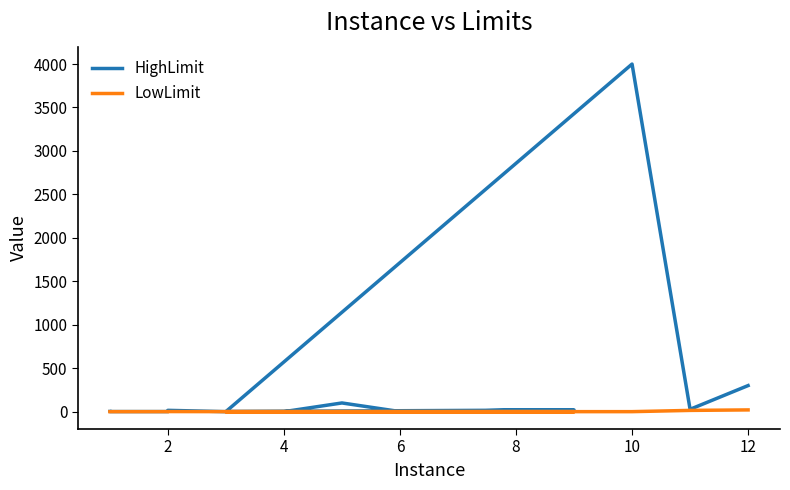

Between 6 and 8, which is larger?

8